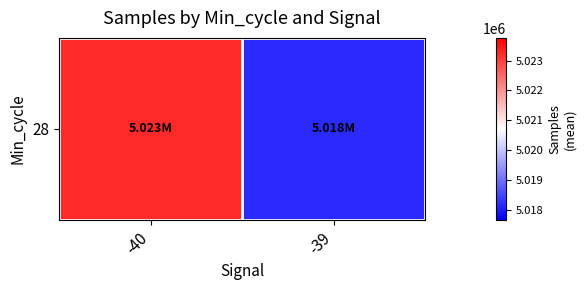

List the labels in order of value, smallest first.

-39, -40